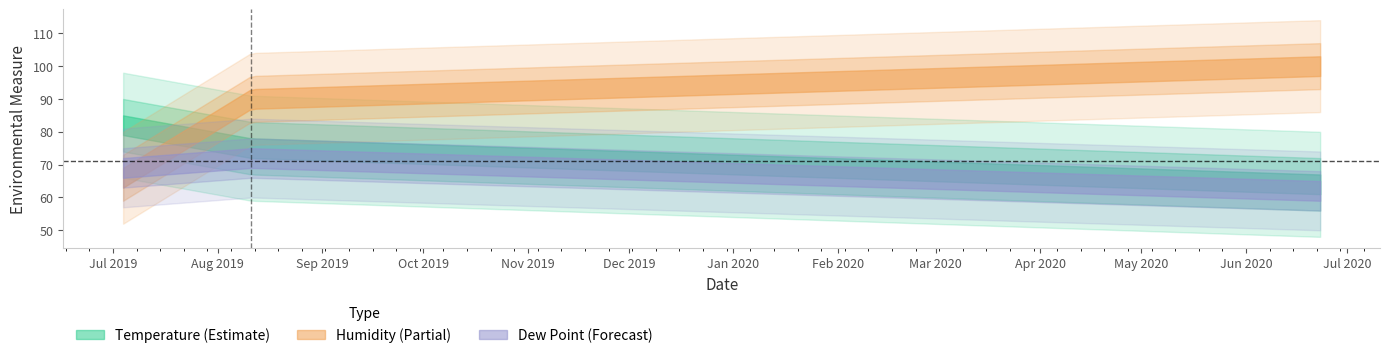

What are all the series names shown in the legend?

Temperature, Humidity, Dew Point